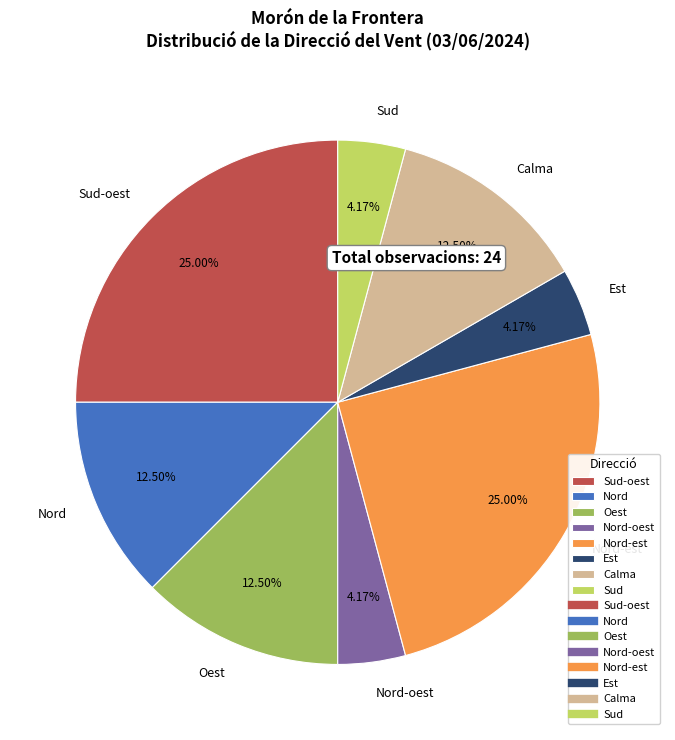

Is Sud the majority of the pie?

No